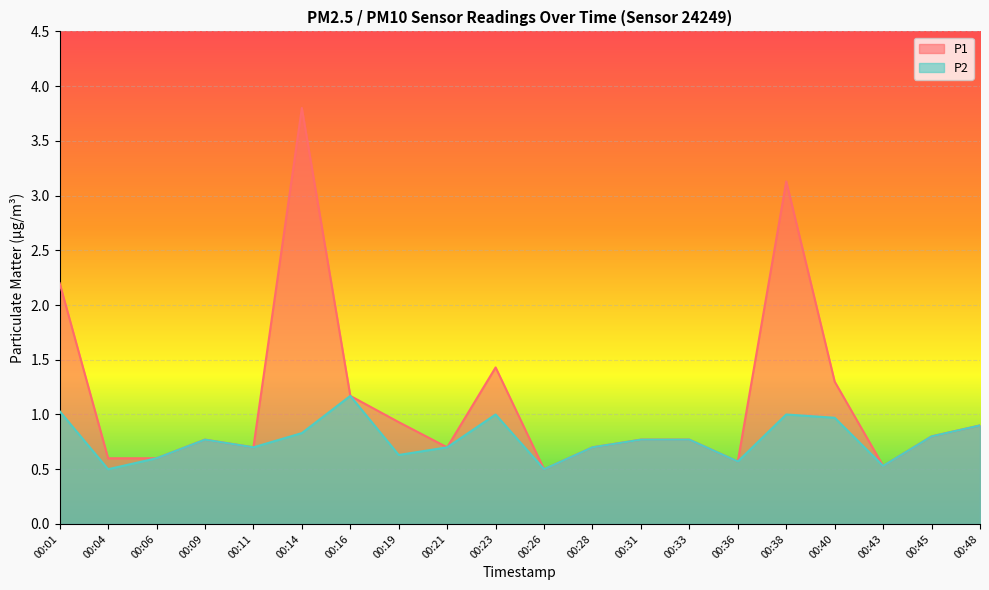

What is the sum of all P1 values?

22.9